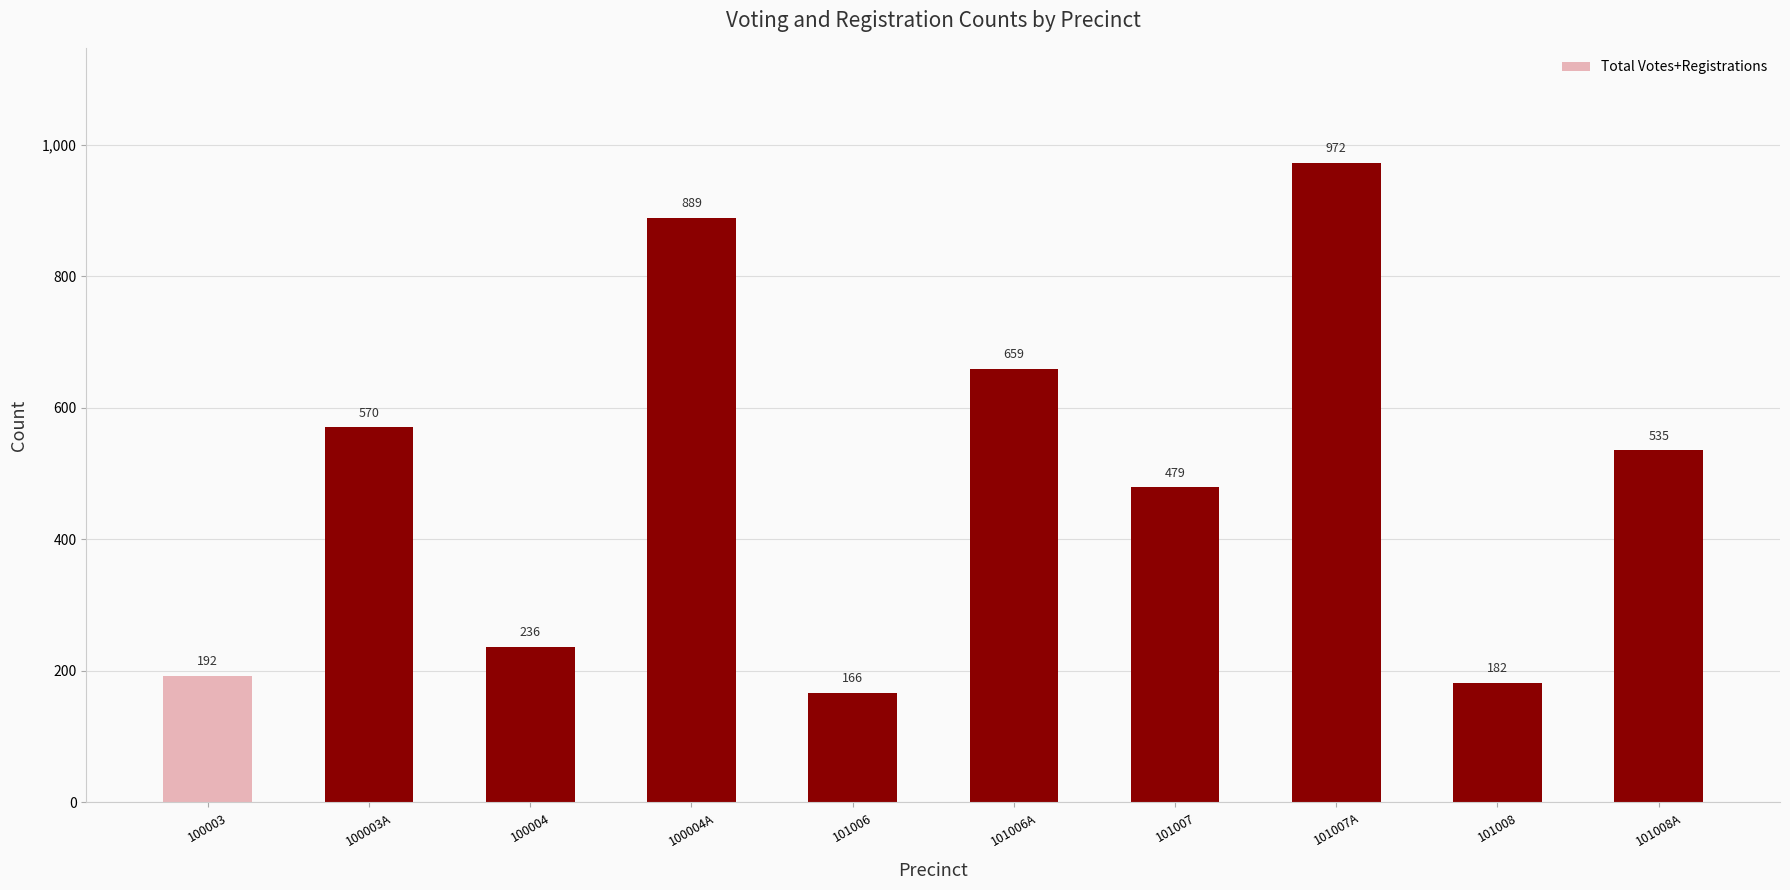

What is the label of the 10th bar from the right?

100003